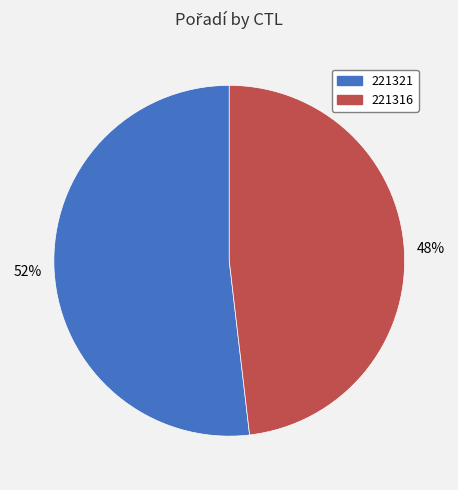

Does any single category account for the majority?

Yes